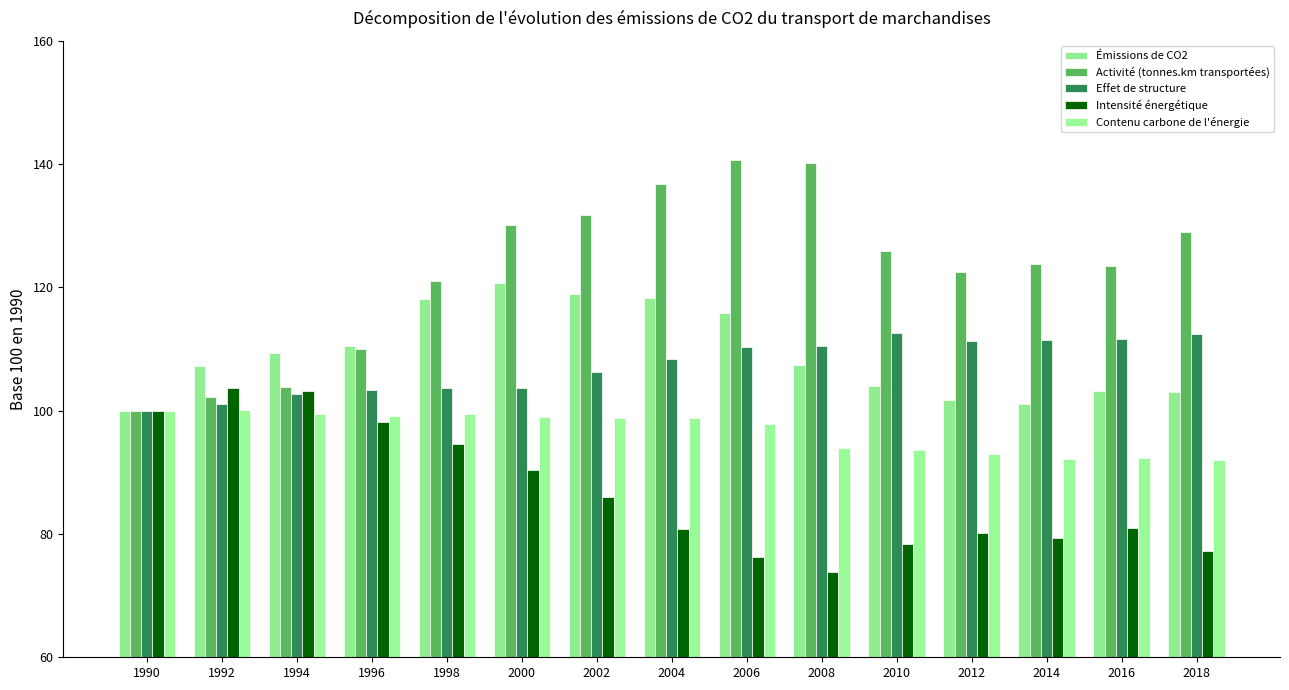

What is the maximum value for Activité (tonnes.km transportées)?

140.7